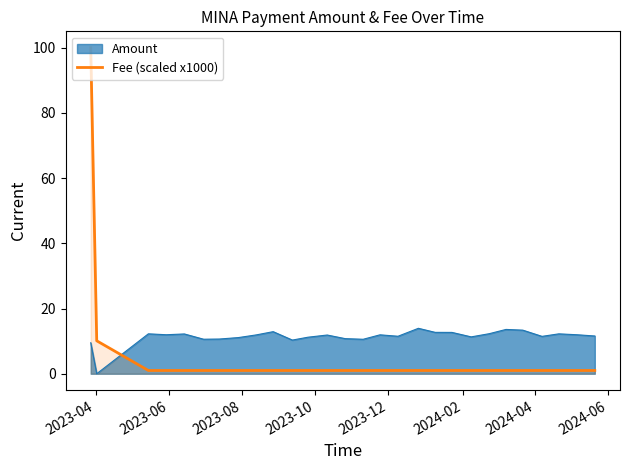

Does the chart have visible grid lines?

No